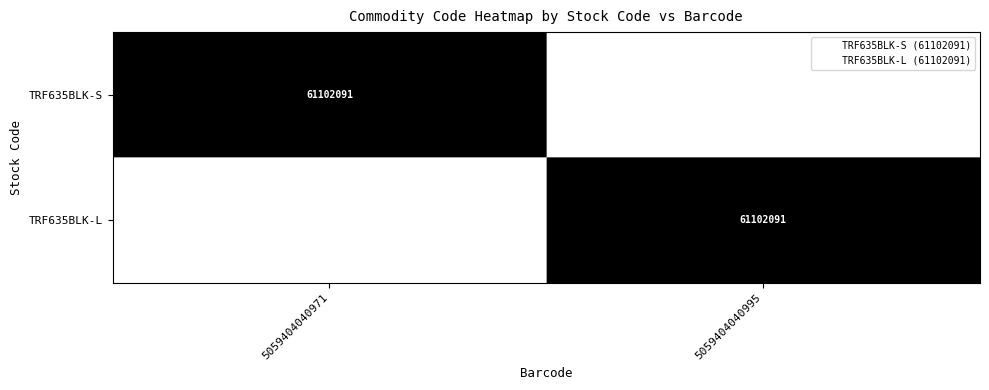

Is it true that TRF635BLK-L equals 0 at 5059404040971?

True